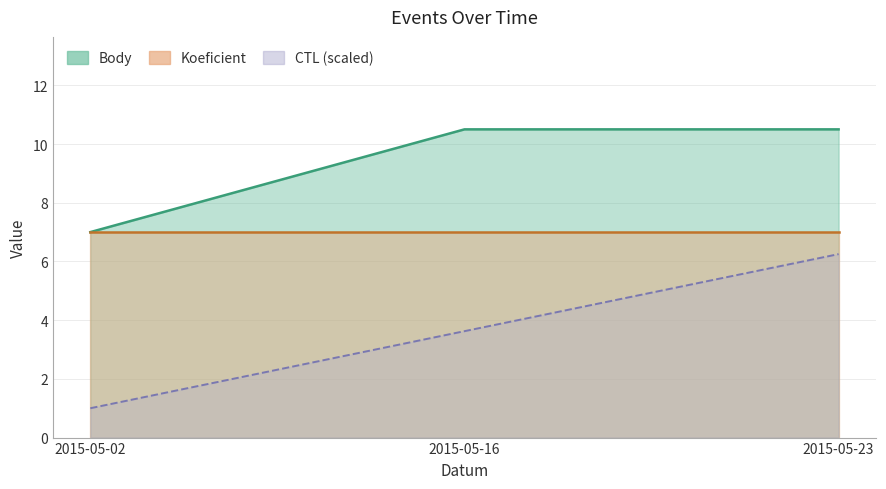

Which series has the largest total across all categories?

Body